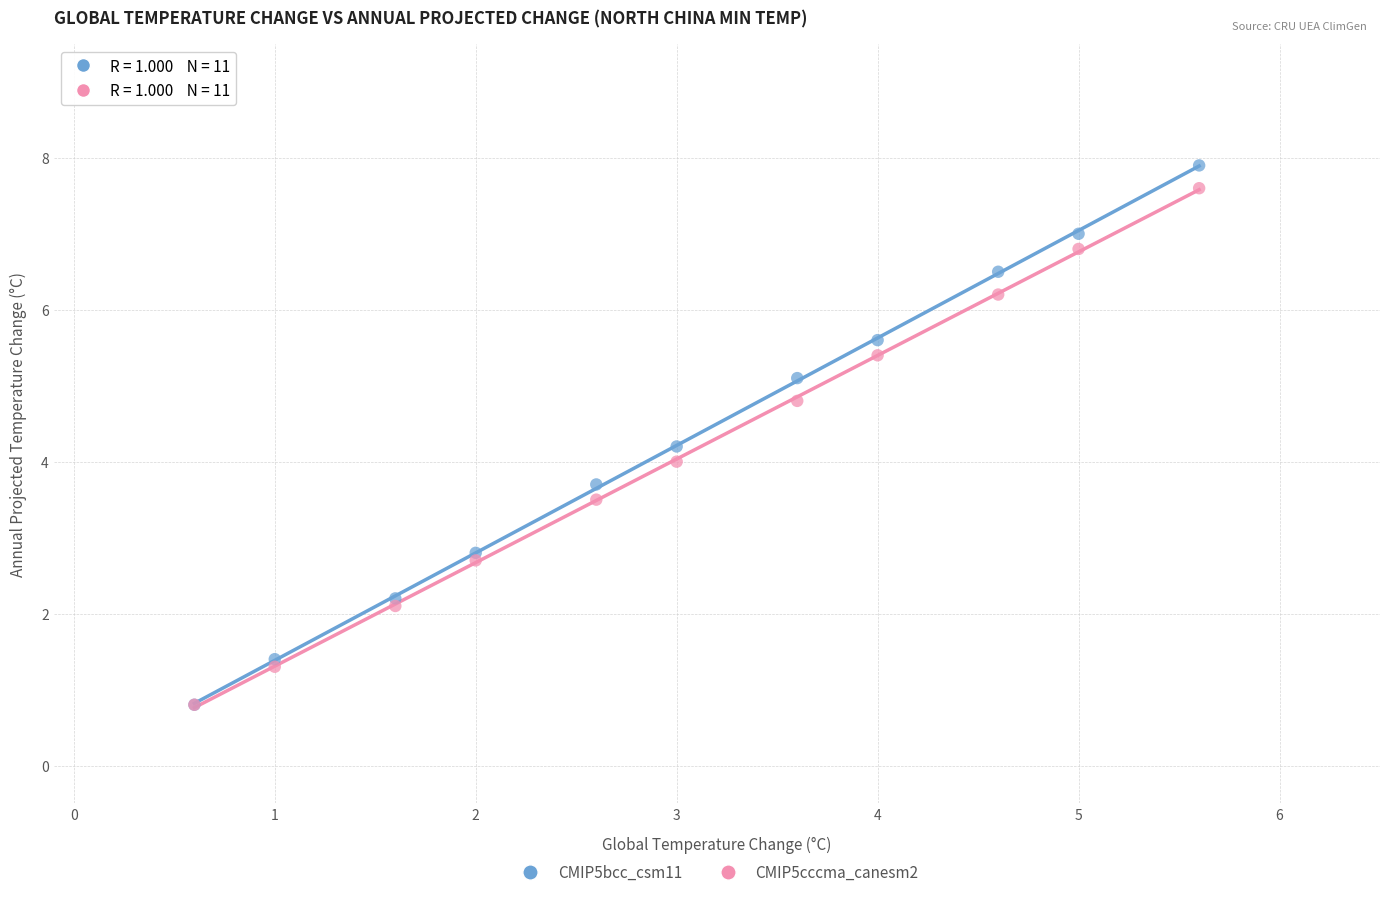

What are all the series names shown in the legend?

CMIP5bcc_csm11, CMIP5cccma_canesm2